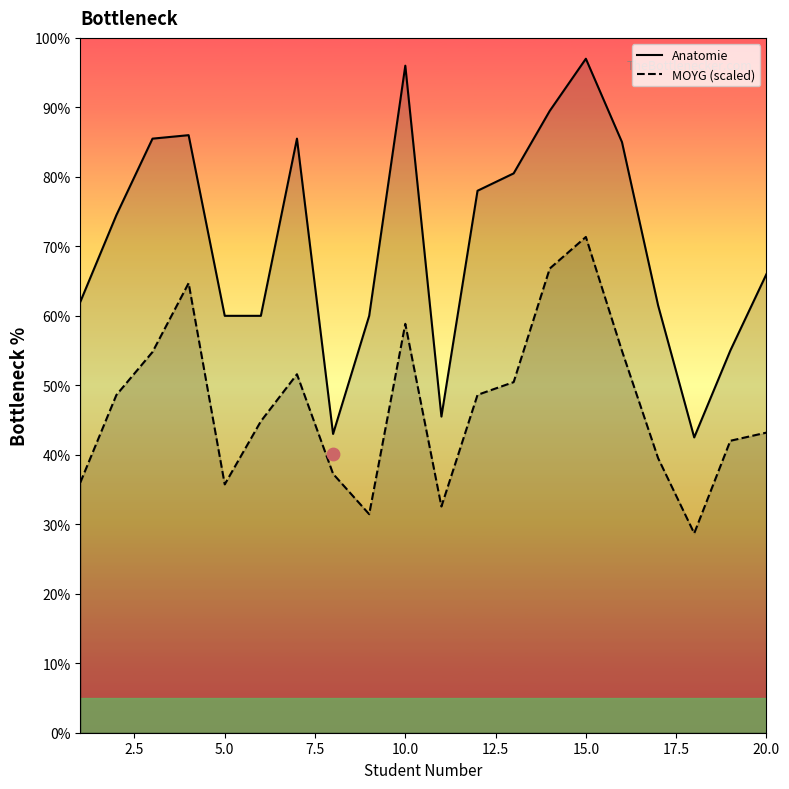

Which series has the largest total across all categories?

Anatomie